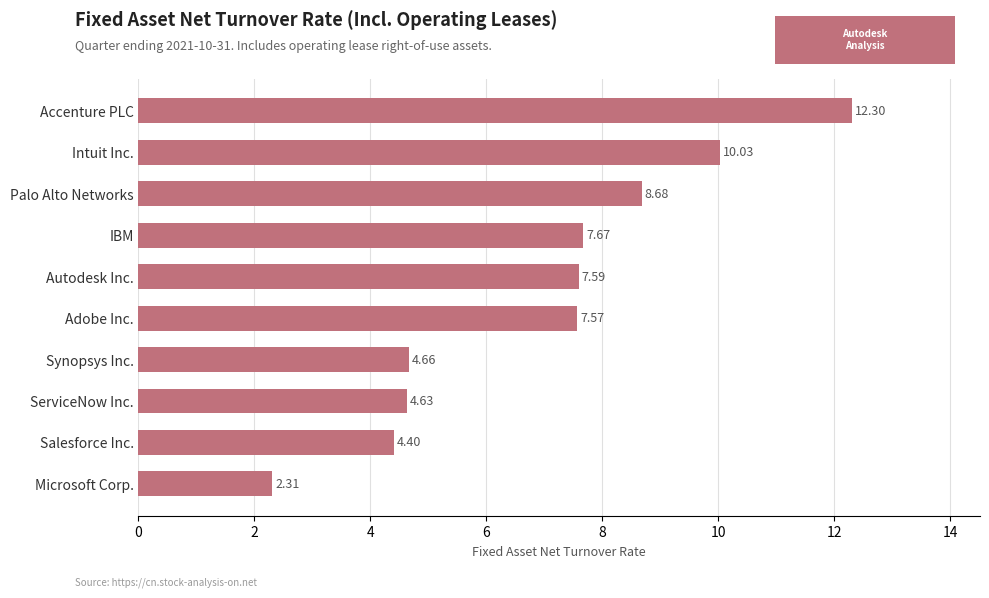

What is the label of the 3rd bar from the bottom?

ServiceNow Inc.